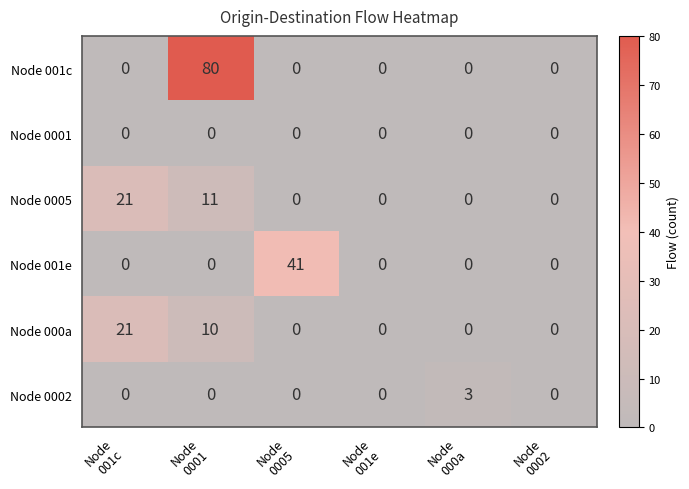

How many values in Node 001c are above zero?

1